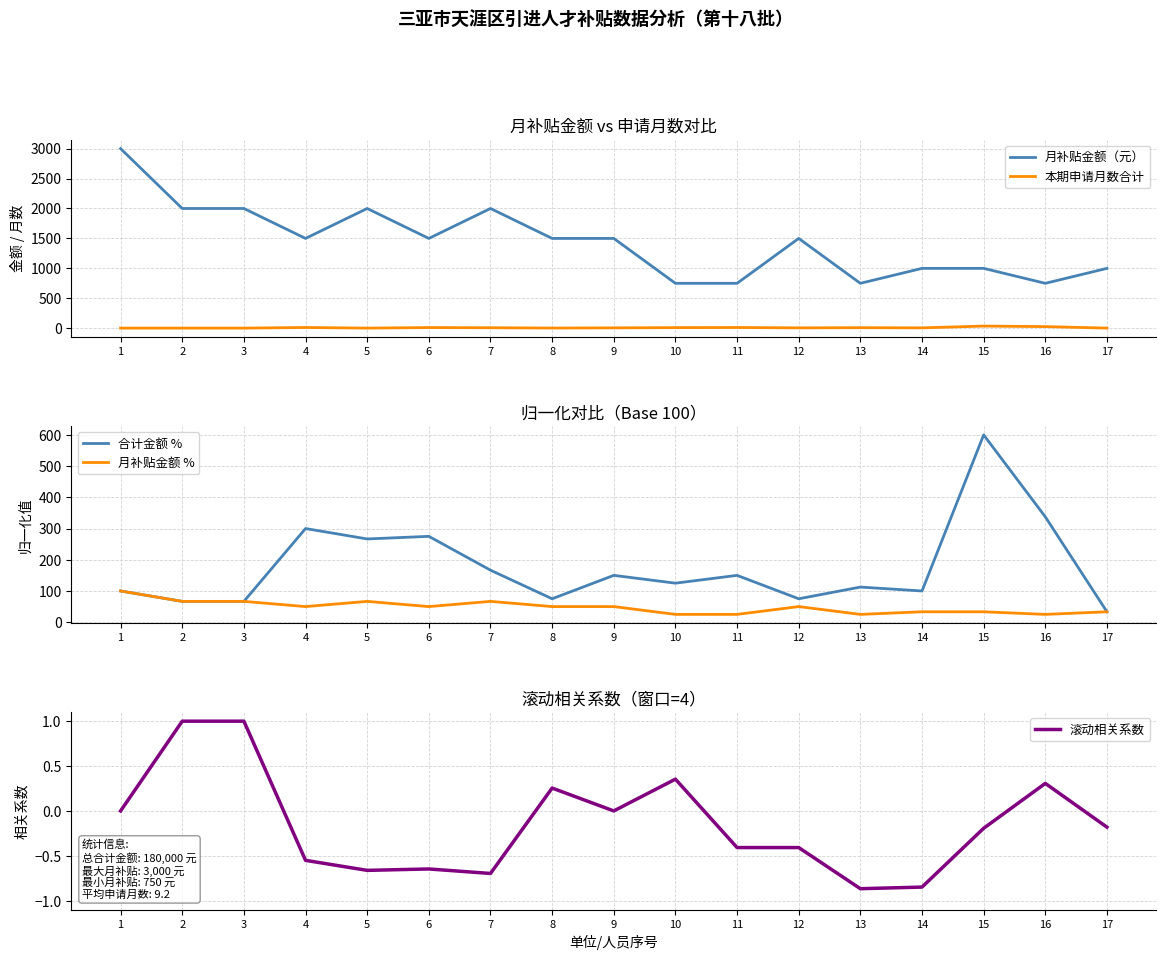

What is the maximum value shown in the chart?

3000.0